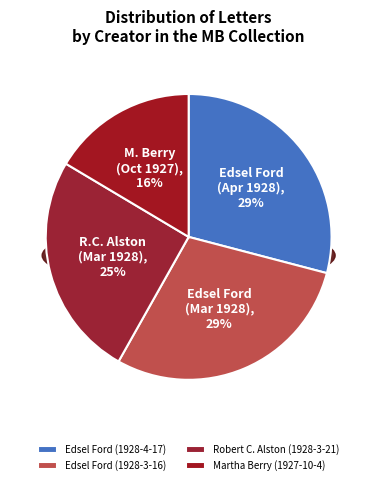

Rank the categories by value from highest to lowest.

Edsel Ford (1928-4-17), Edsel Ford (1928-3-16), Robert C. Alston (1928-3-21), Martha Berry (1927-10-4)